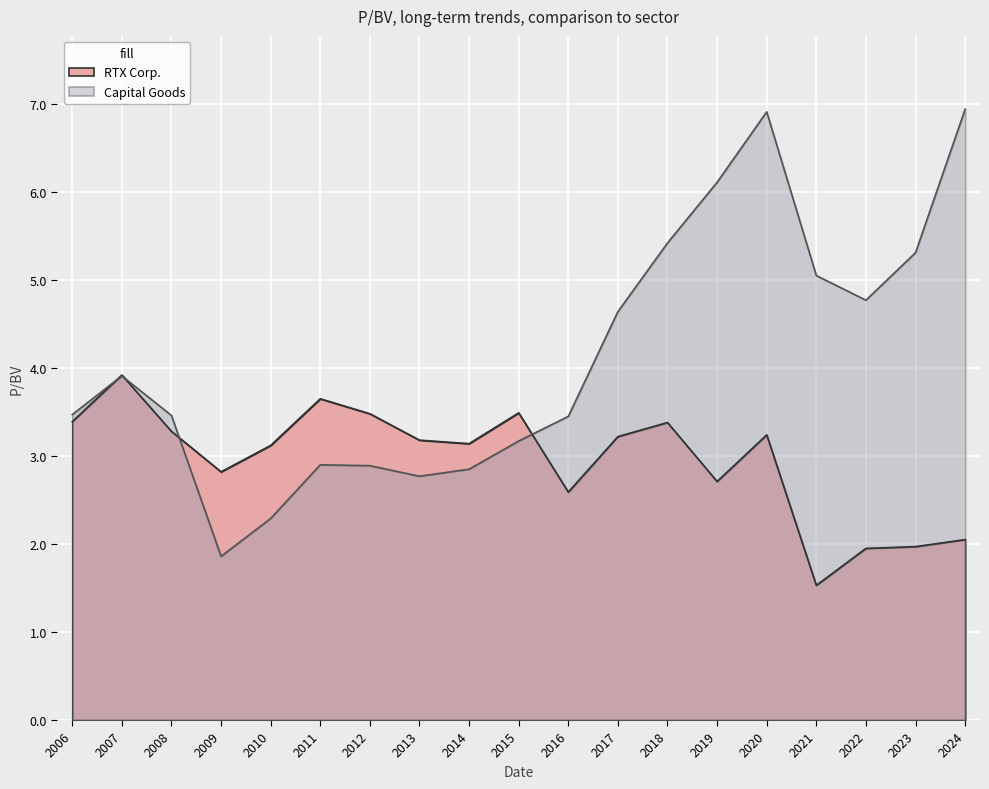

What is the difference between the maximum and second lowest values in the Capital Goods series?

4.7